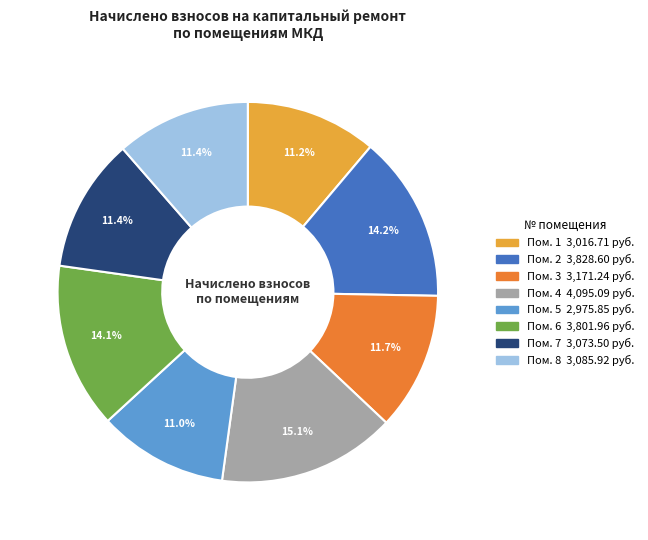

Is there any slice that represents more than half of the pie?

No